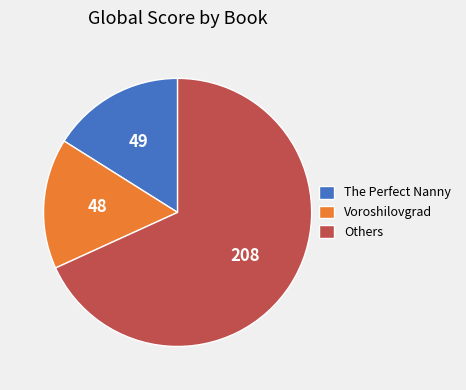

Between The Perfect Nanny and Others, which is larger?

Others